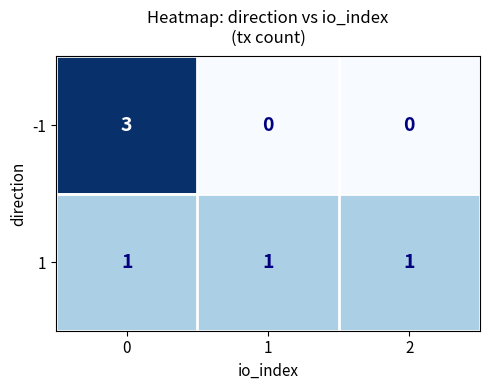

Reading left to right, what are all the values shown in this chart?

-1: 3	0	0
1: 1	1	1